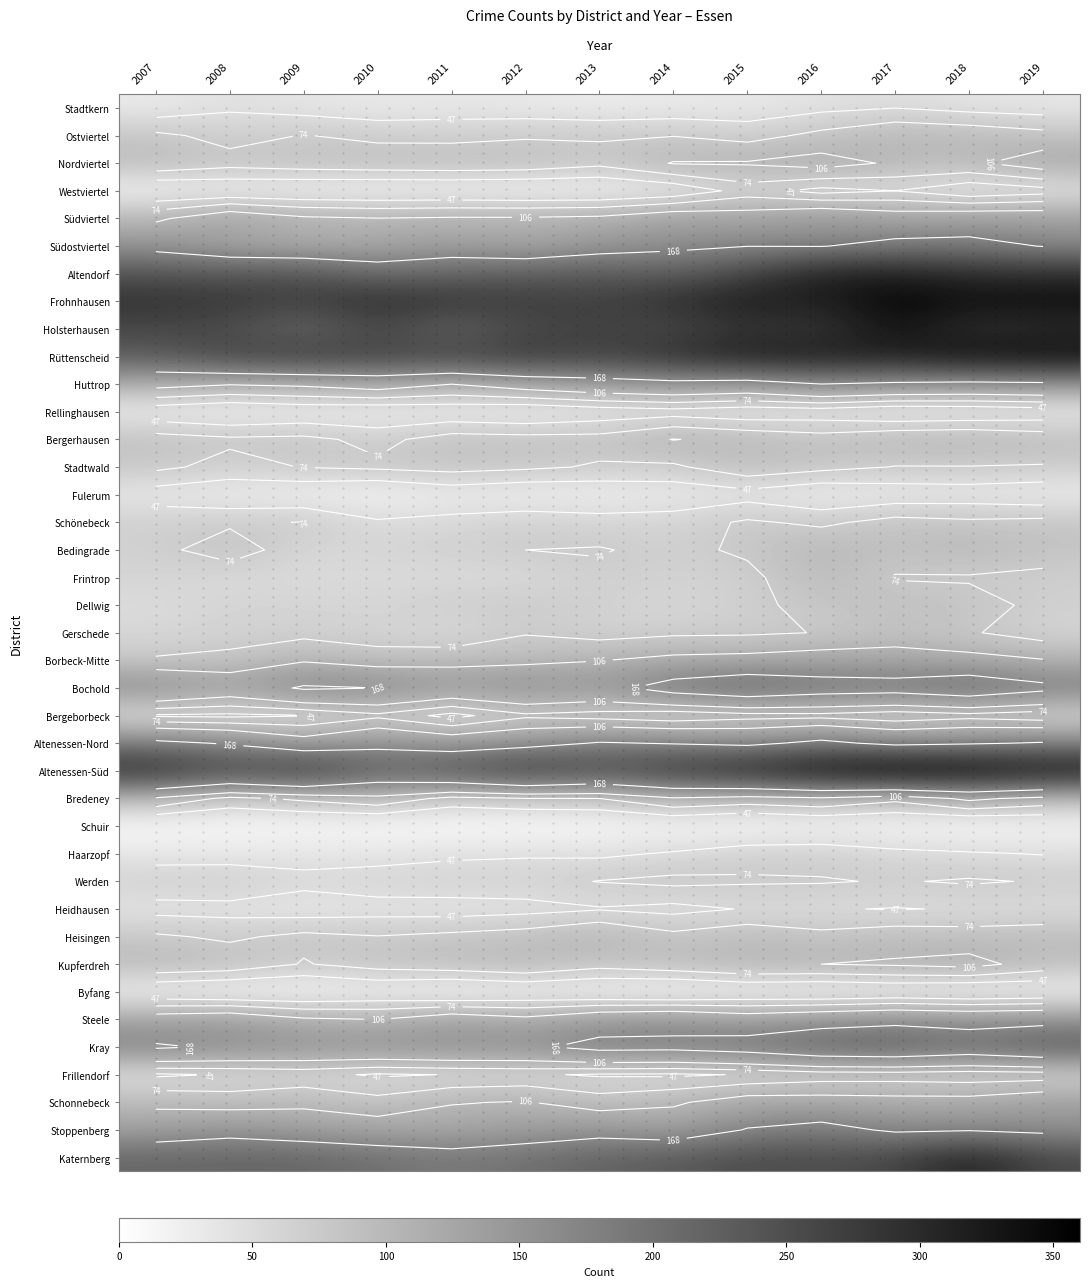

Which category has the highest value across all series?

2017